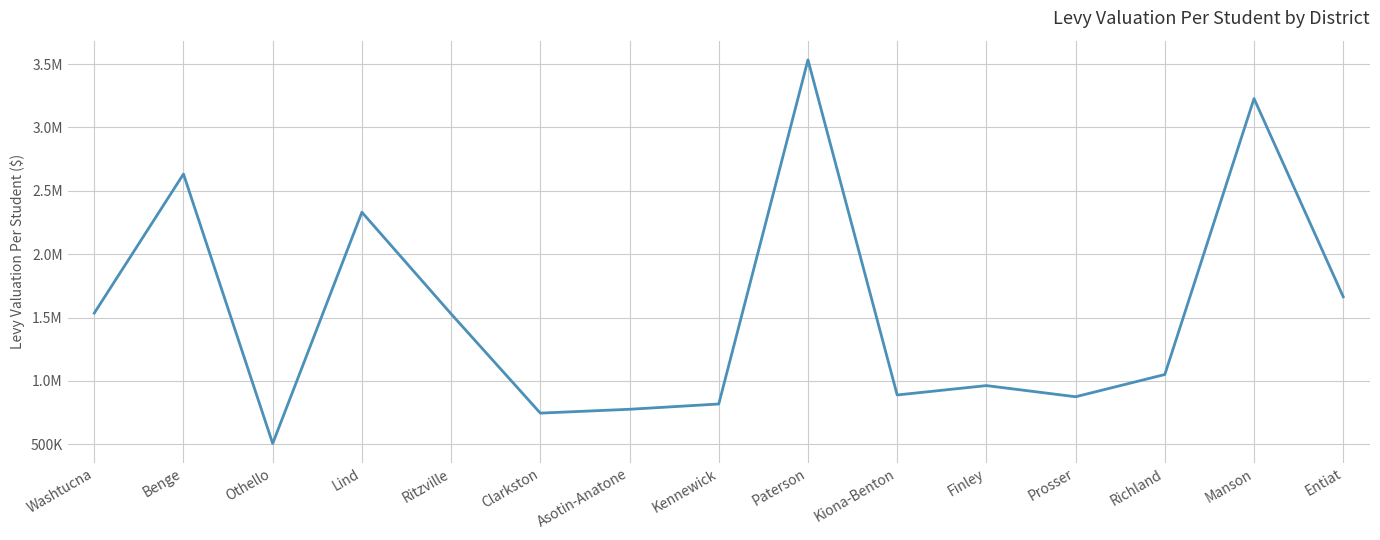

Is this an area chart (filled region under the line)?

No